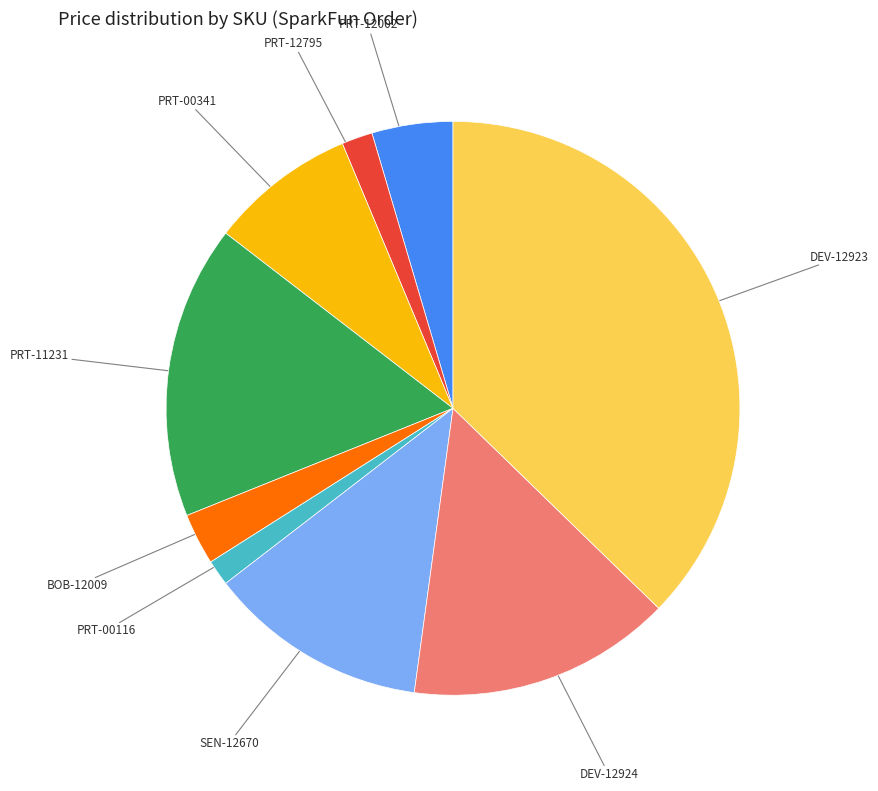

Is there a majority slice in this chart?

No